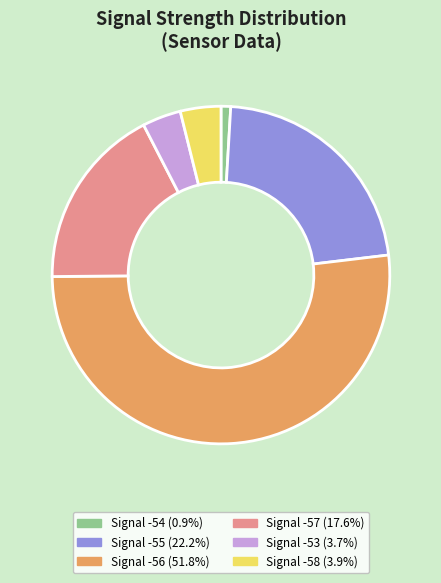

What is the ratio of the value at Signal -55 (22.2%) to the value at Signal -56 (51.8%)?

0.4